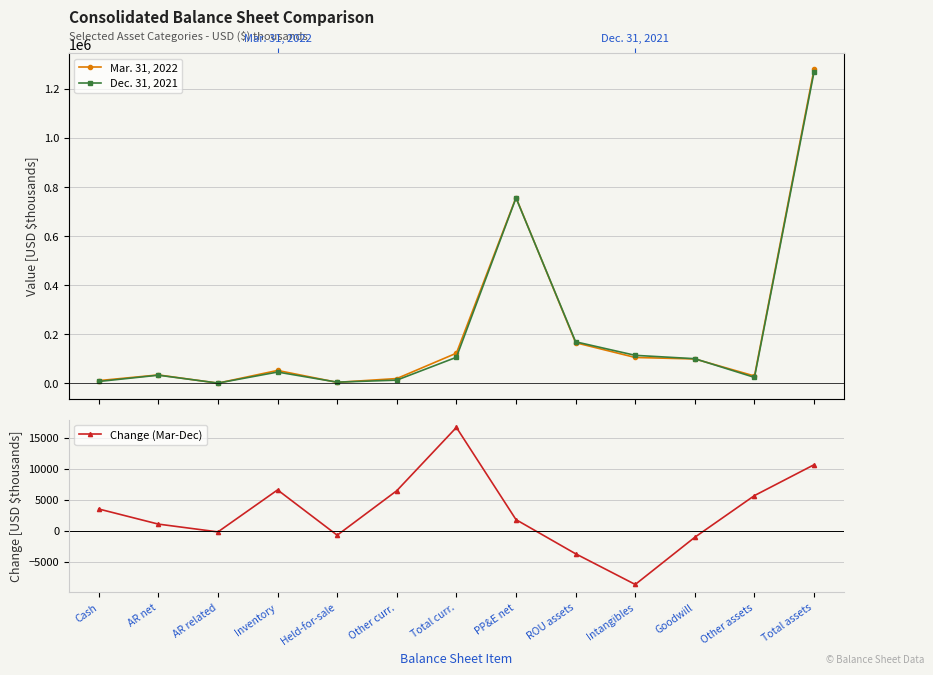

Which label corresponds to the smallest value in the chart?

Intangibles